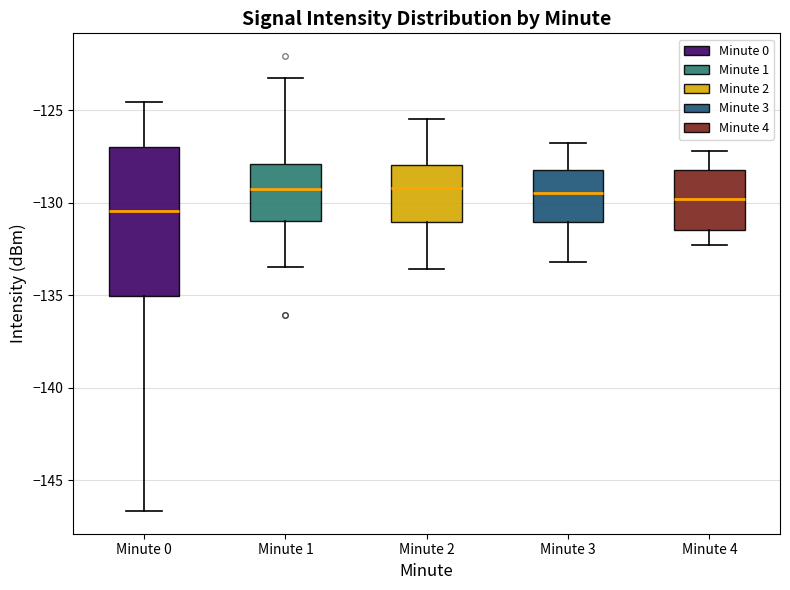

Comparing the boxes themselves (not the whiskers), which one is the tallest?

Minute 0